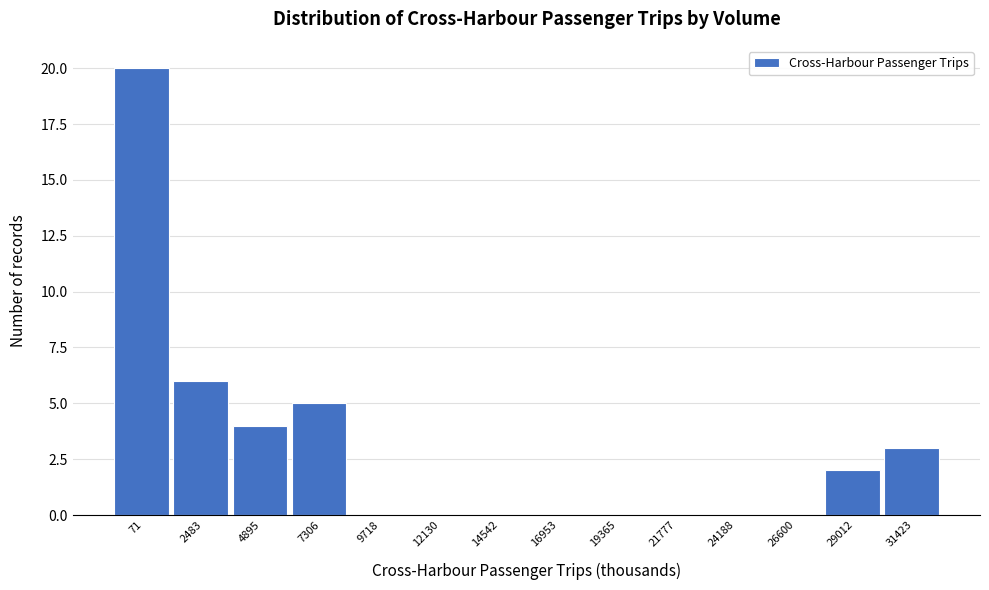

Is it true that the value at 9718 is 0?

True